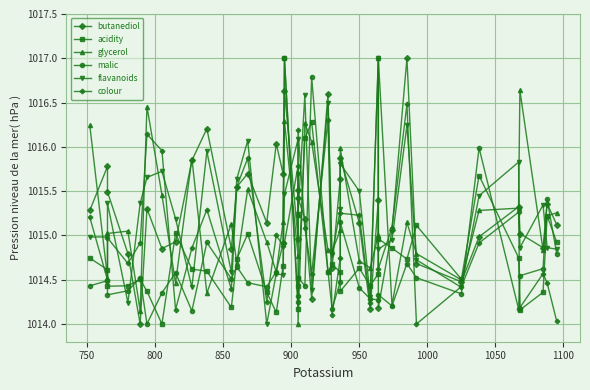

Is this an area chart (filled region under the line)?

No